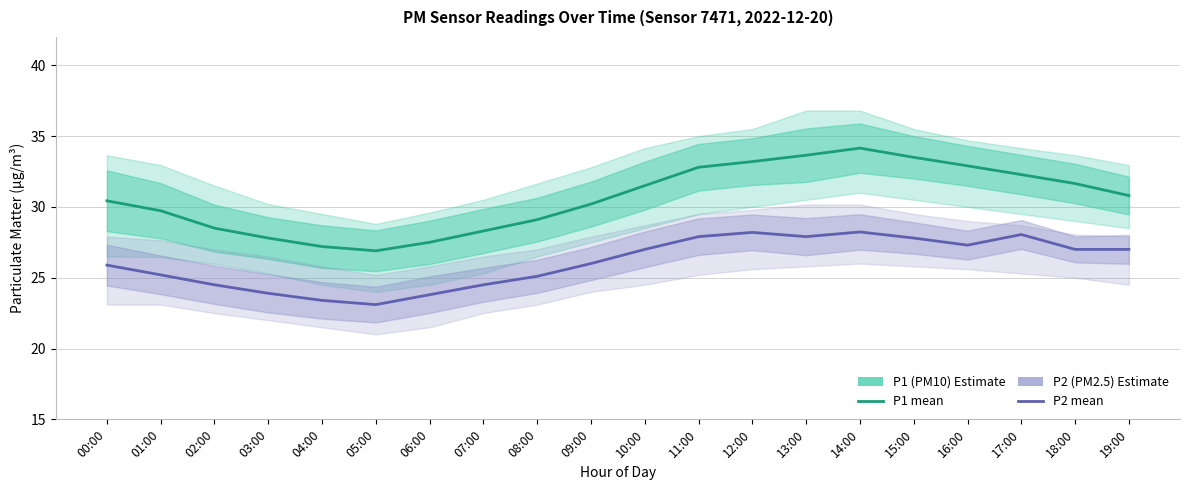

At which label does P1 (PM10 estimate) reach its minimum?

05:00